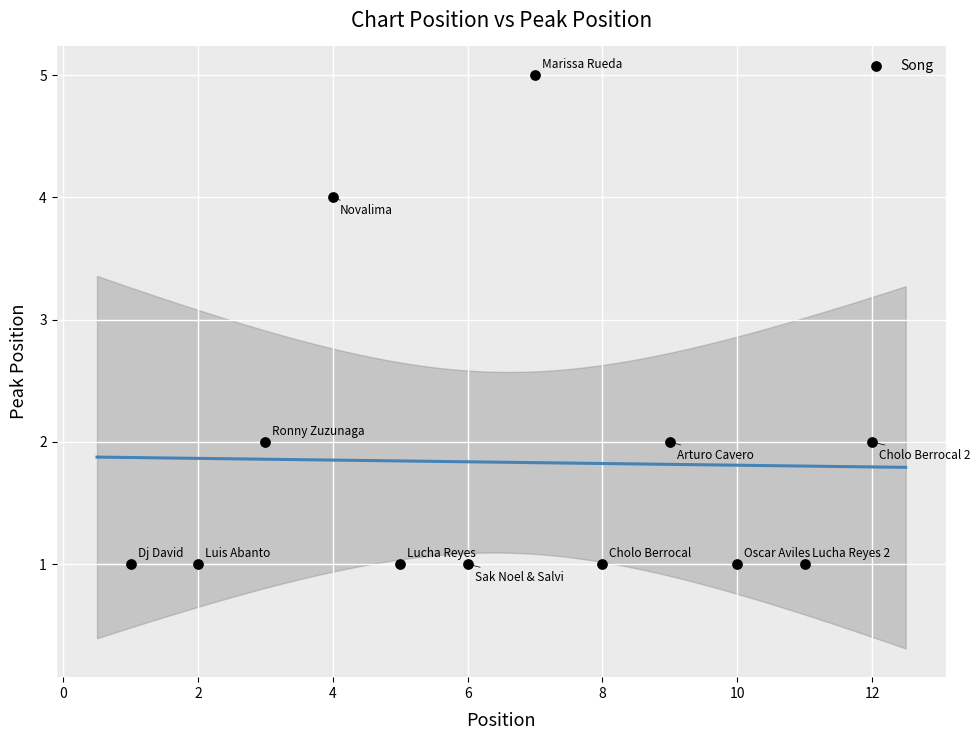

What is the average X value?

6